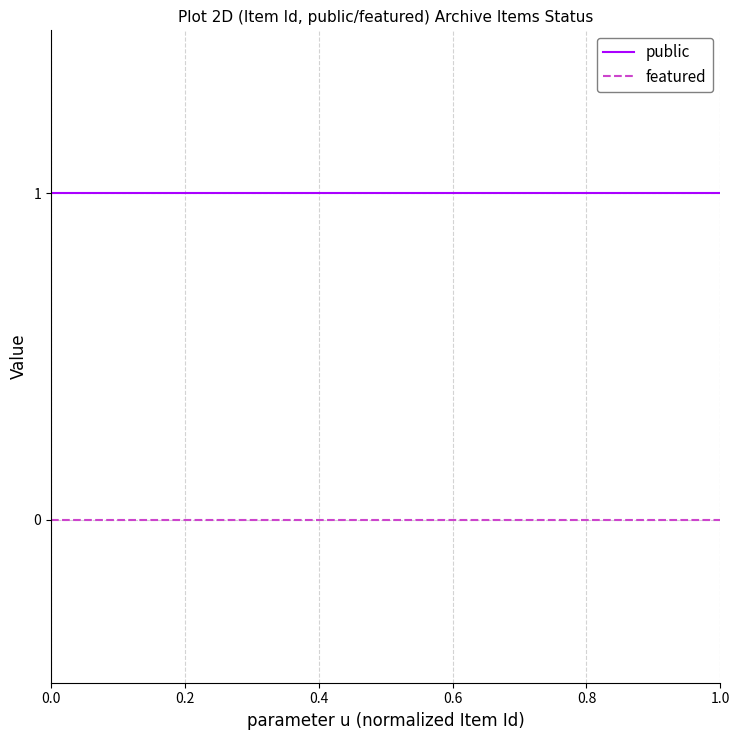

Reading left to right, list all the values displayed in this chart.

public: 1	1	1	1	1	1	1	1	1	1	1	1	1	1	1	1	1	1	1	1	1	1	1	1	1
featured: 0	0	0	0	0	0	0	0	0	0	0	0	0	0	0	0	0	0	0	0	0	0	0	0	0